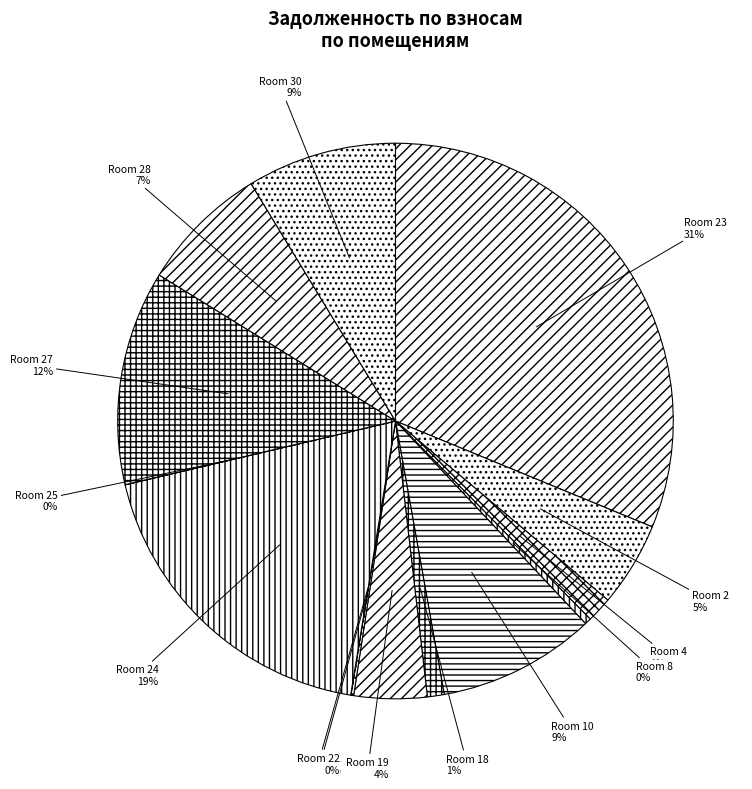

To the nearest percent, what is the average slice percentage?

7%